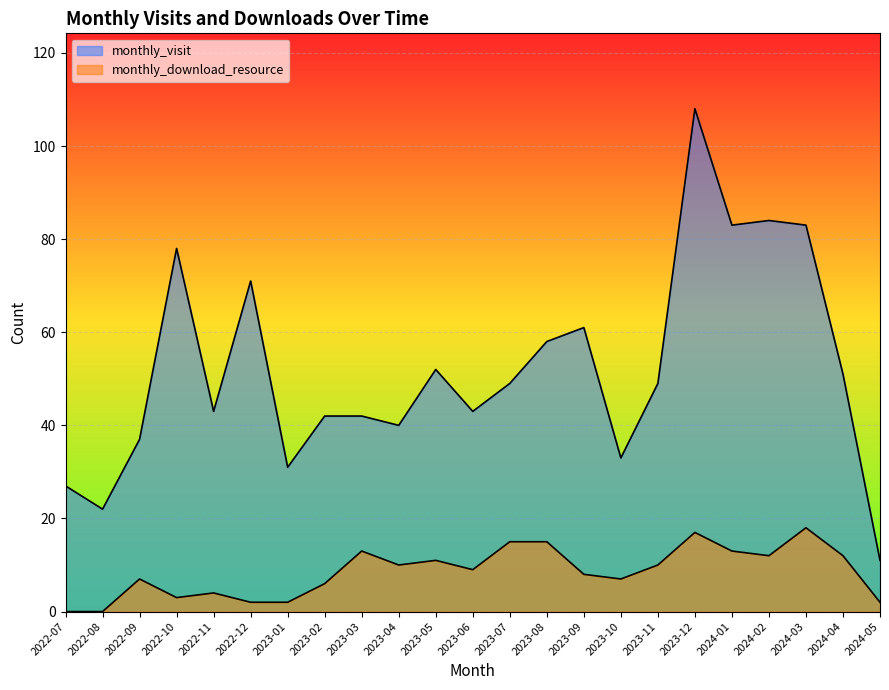

True or false: monthly_download_resource and monthly_visit cross at least once.

False